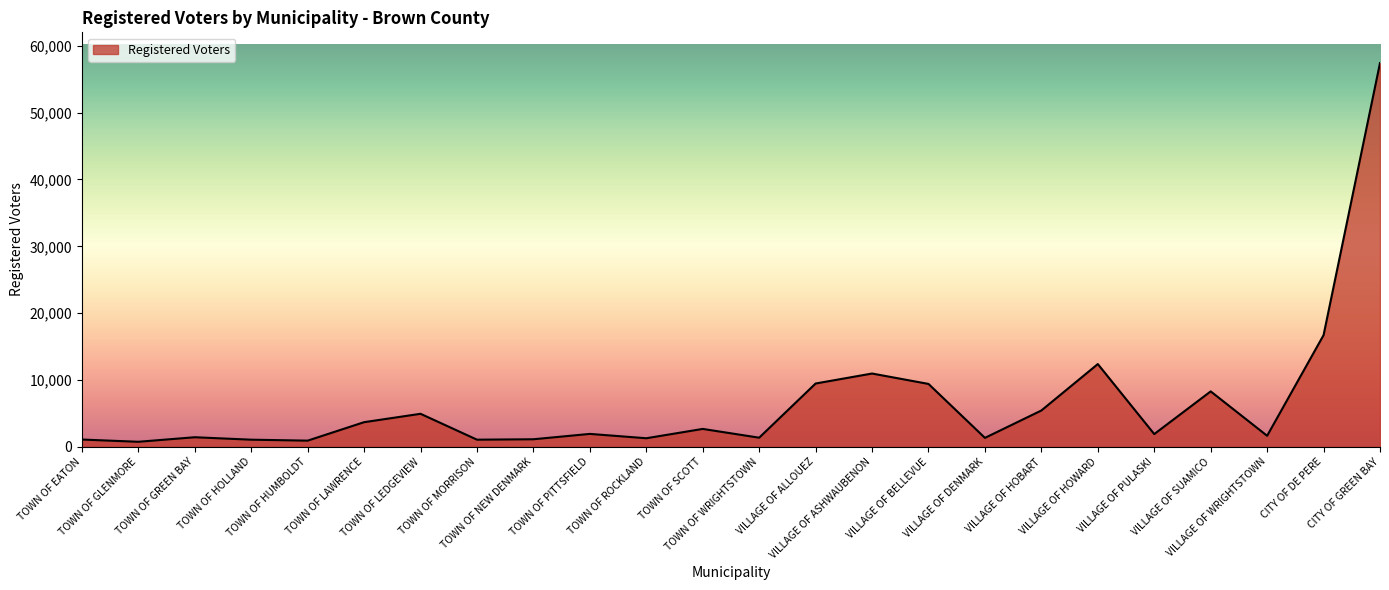

What is the difference between the maximum and minimum values?

56677